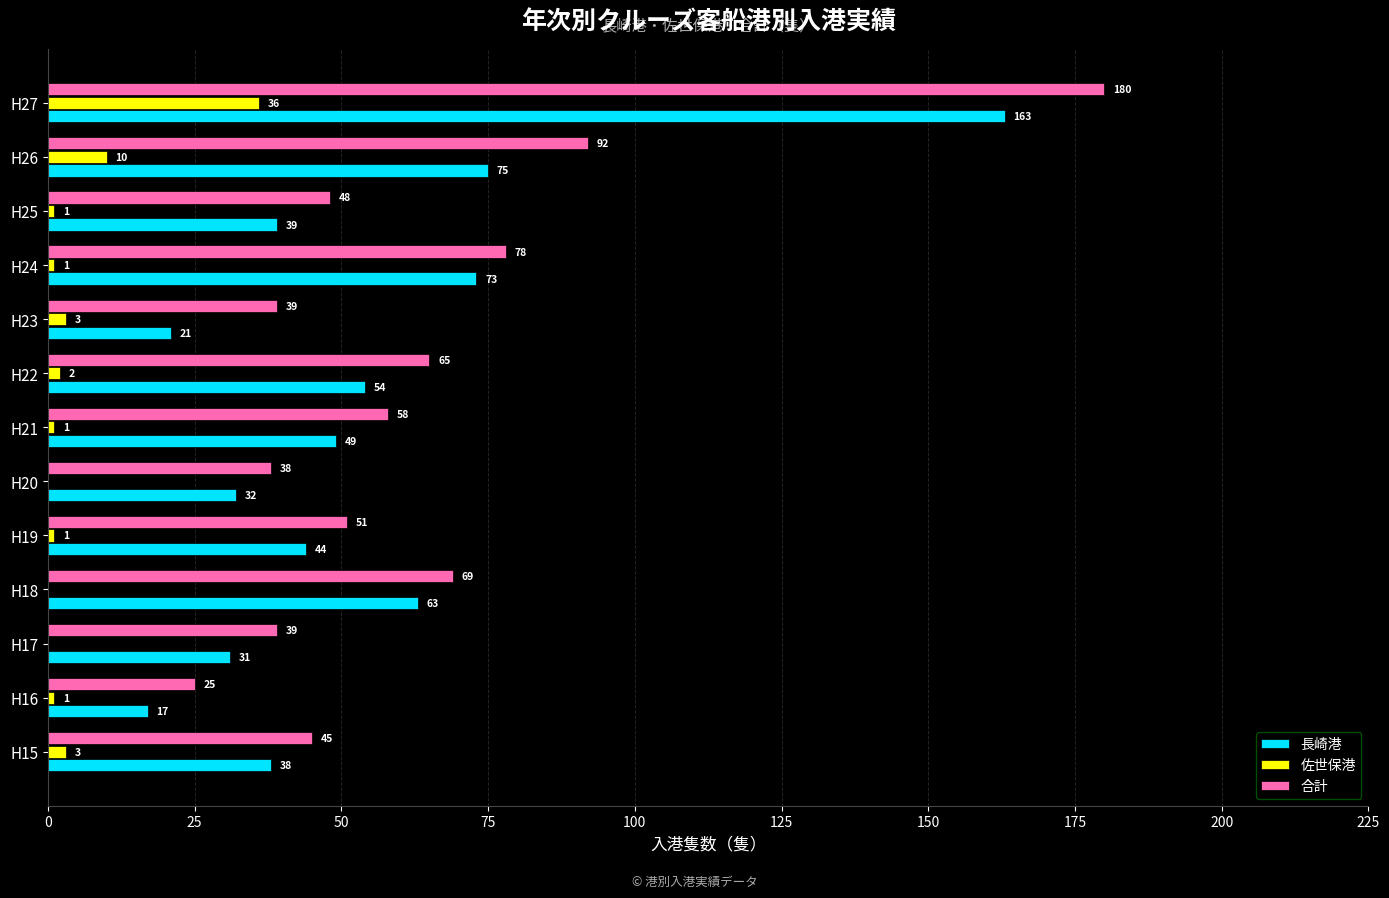

At which label is 合計 closest to 102?

H26